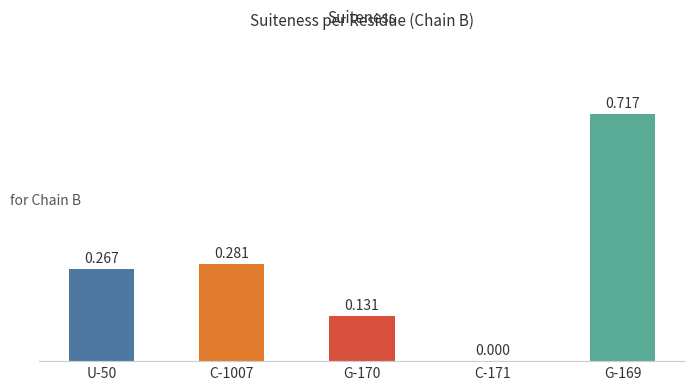

Count the number of values greater than 0.

4